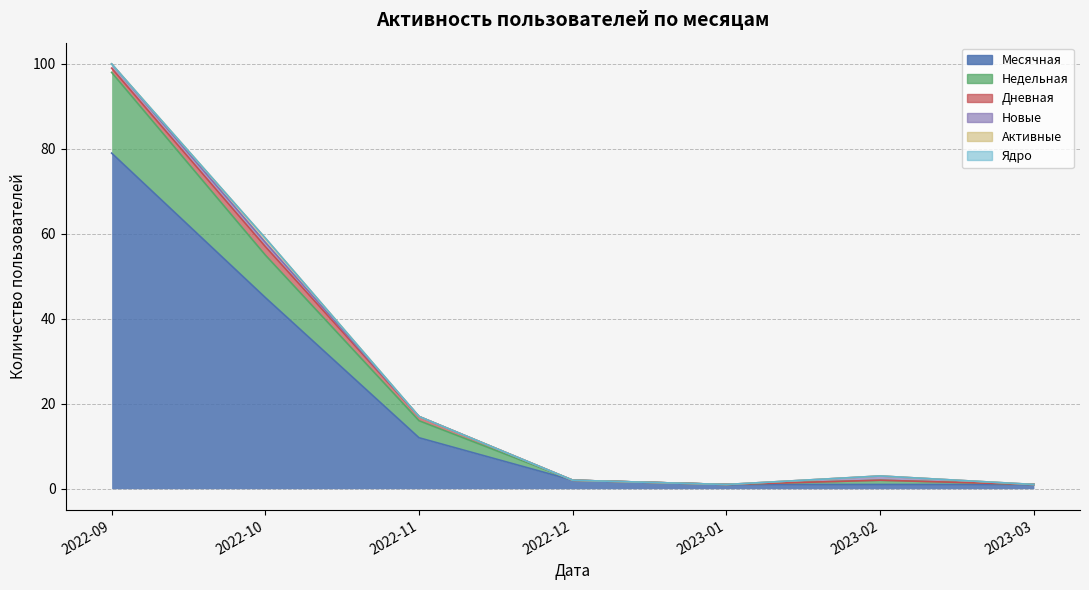

Rank the series by their maximum value, from lowest to highest.

Ядро, Новые, Активные, Дневная, Недельная, Месячная